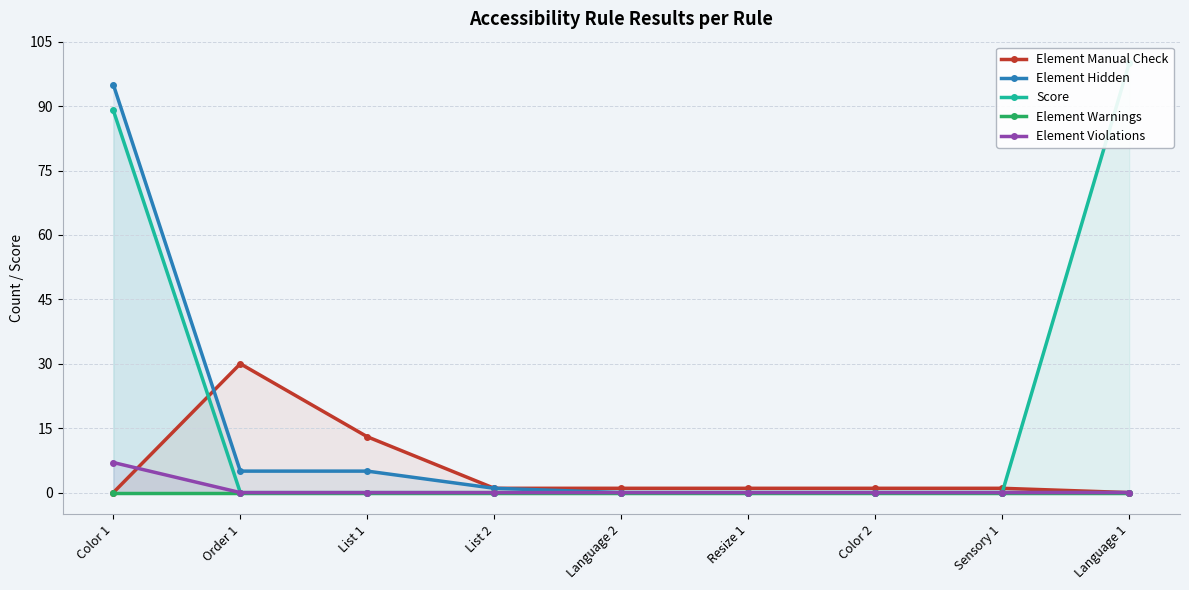

What is the maximum value shown in the chart?

100